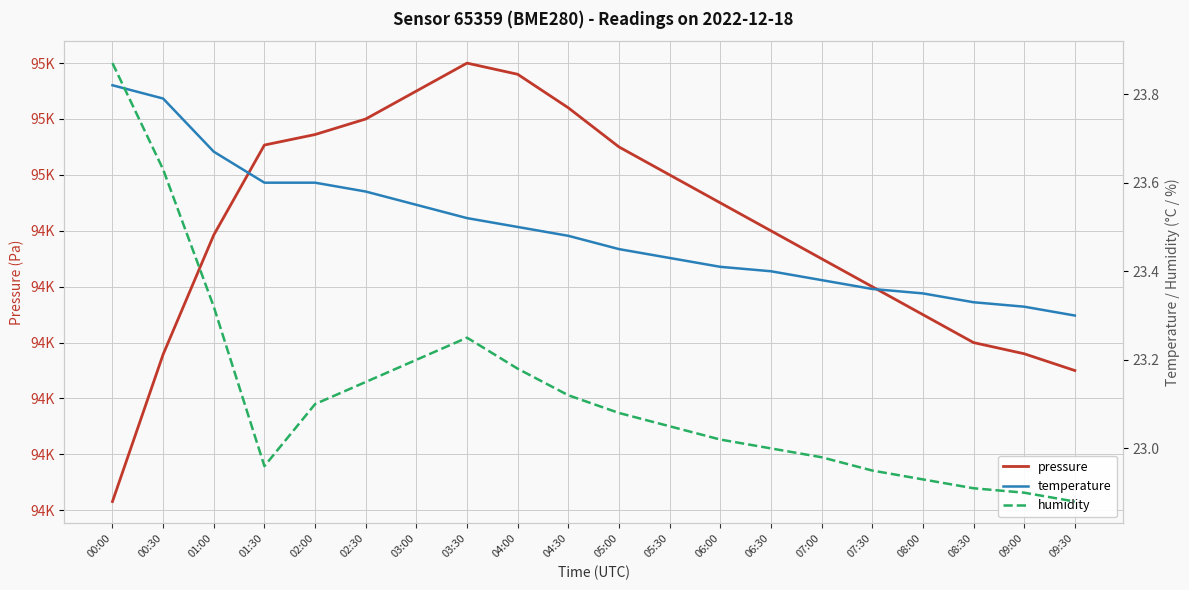

What is the sum of the humidity values at 06:30 and 04:00?

46.2